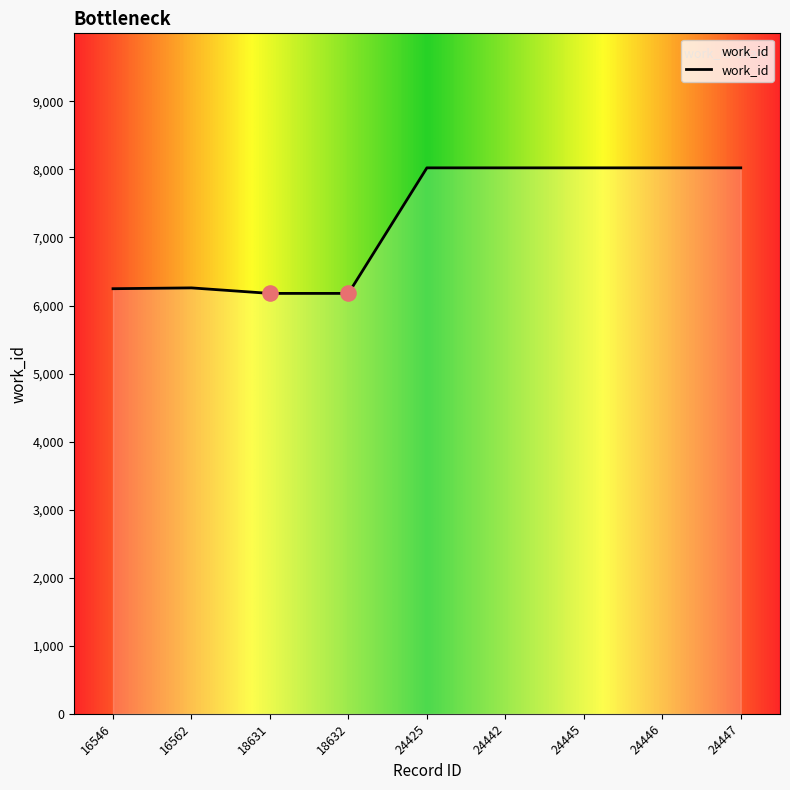

What is the change in value from 18631 to 24442?

+1845